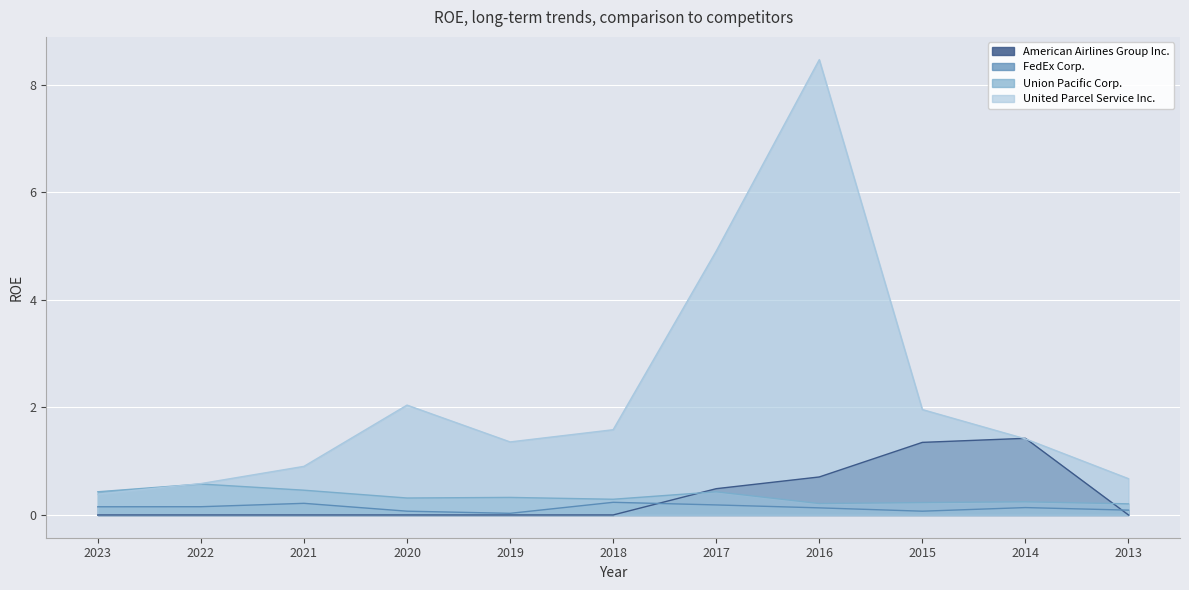

Does the chart display data point markers on the line(s)?

No